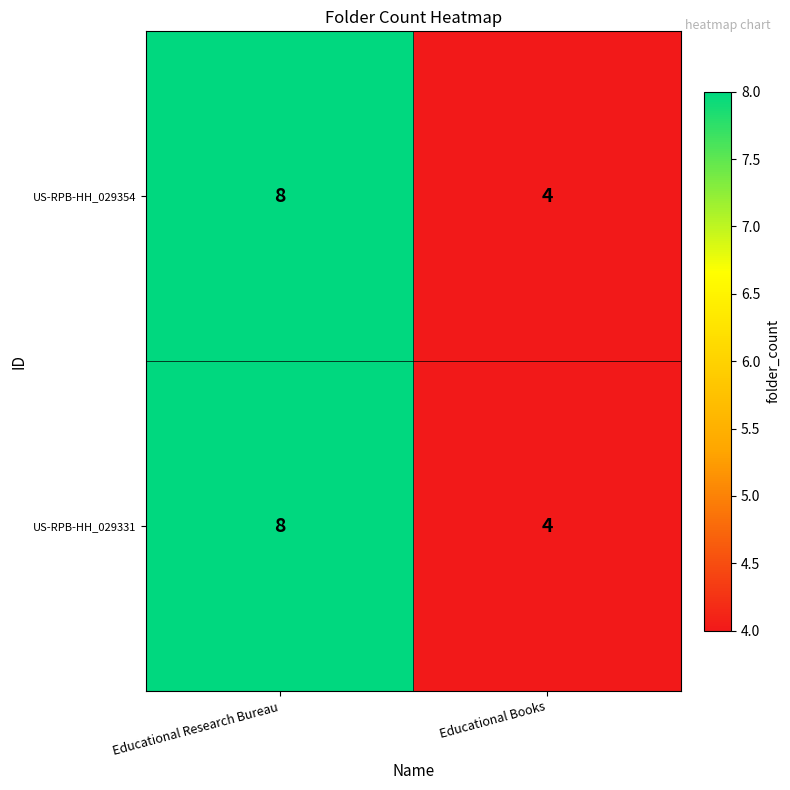

What value does the US-RPB-HH_029331 series have at Educational Research Bureau?

8